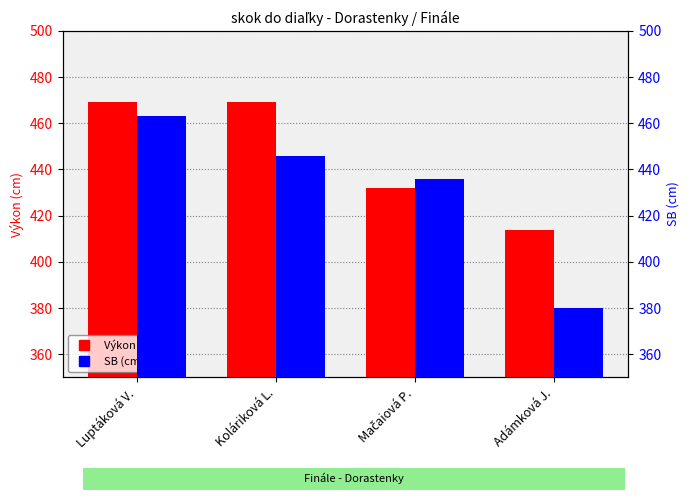

What is the sum of the SB (cm) values at Koláriková L. and Luptáková V.?

909